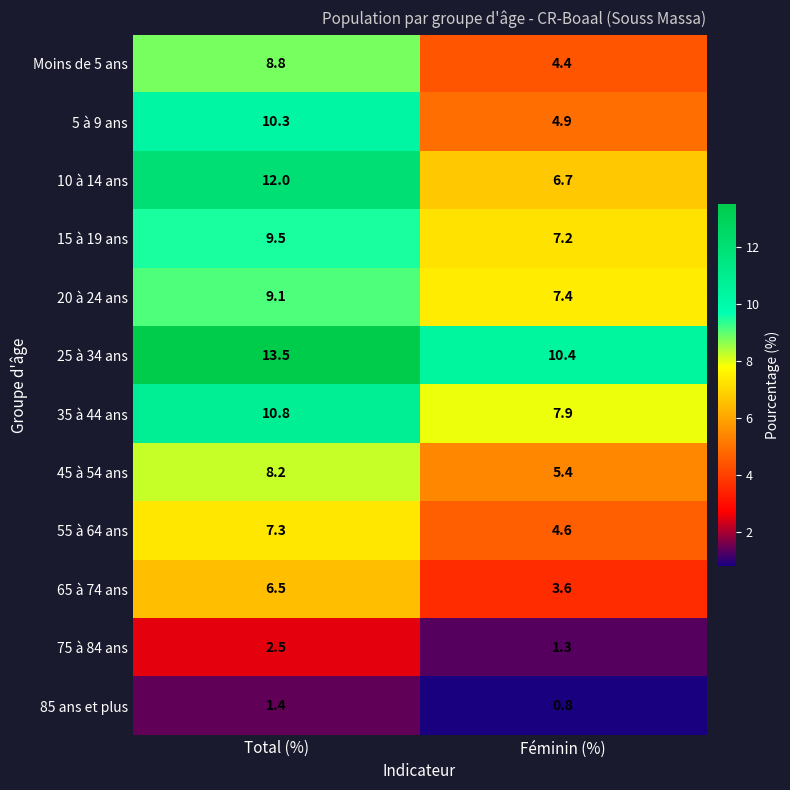

Which series changed the most between Total (%) and Féminin (%)?

5 à 9 ans